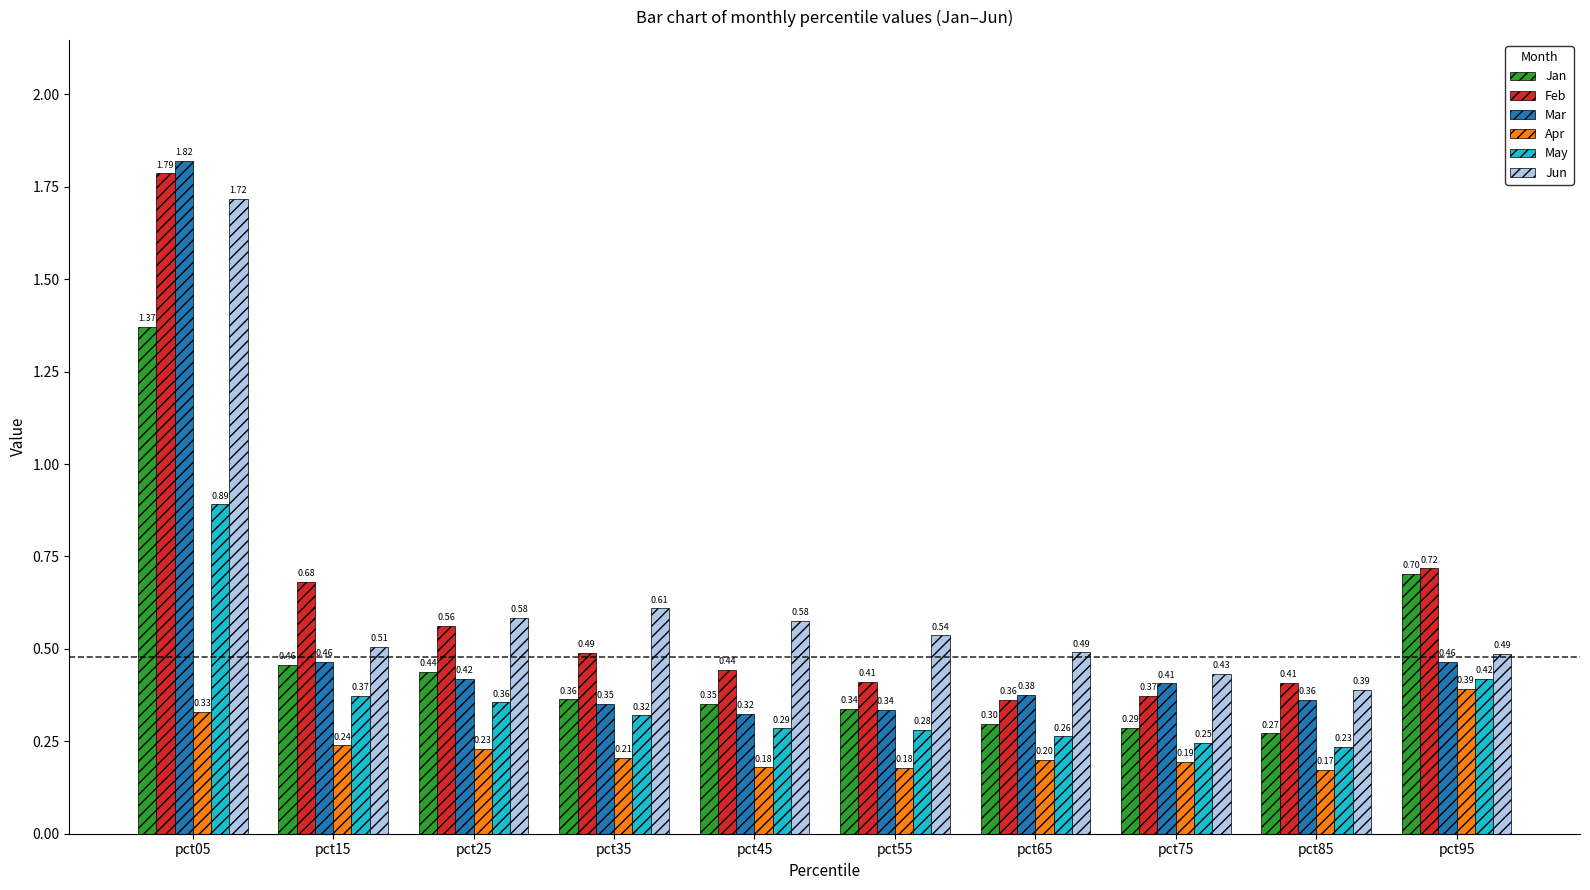

What is the sum of the Mar values at pct15 and pct45?

0.8